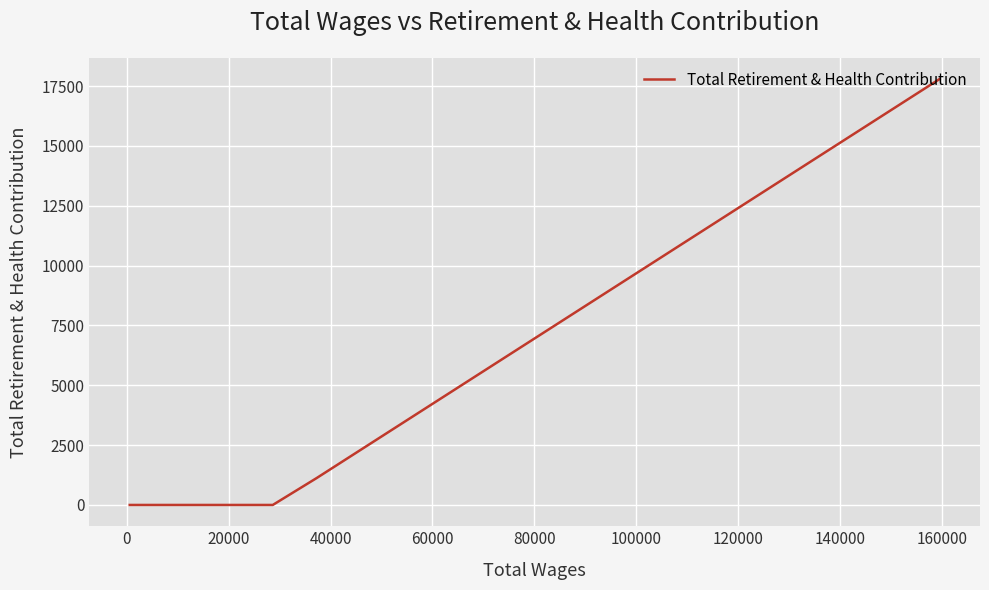

What is the difference between the maximum and minimum values?

17796